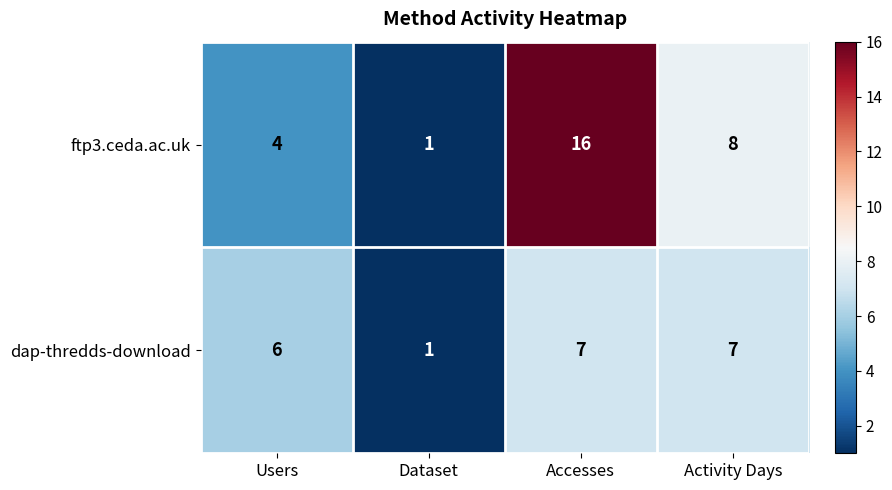

The dap-thredds-download series shows 6 at Users. True or false?

True